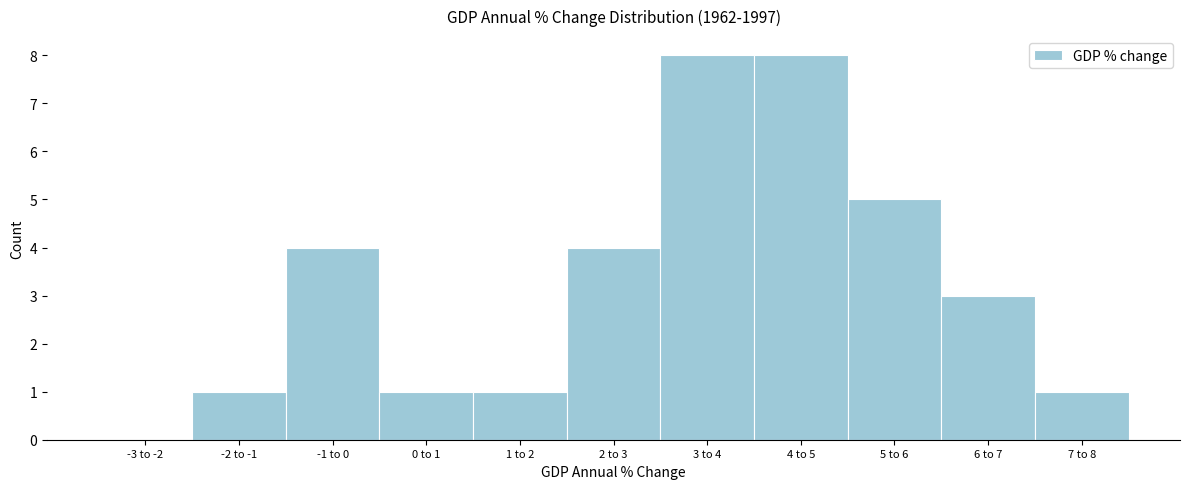

Reading left to right, transcribe all the data shown in this chart.

-3 to -2=0	-2 to -1=1	-1 to 0=4	0 to 1=1	1 to 2=1	2 to 3=4	3 to 4=8	4 to 5=8	5 to 6=5	6 to 7=3	7 to 8=1